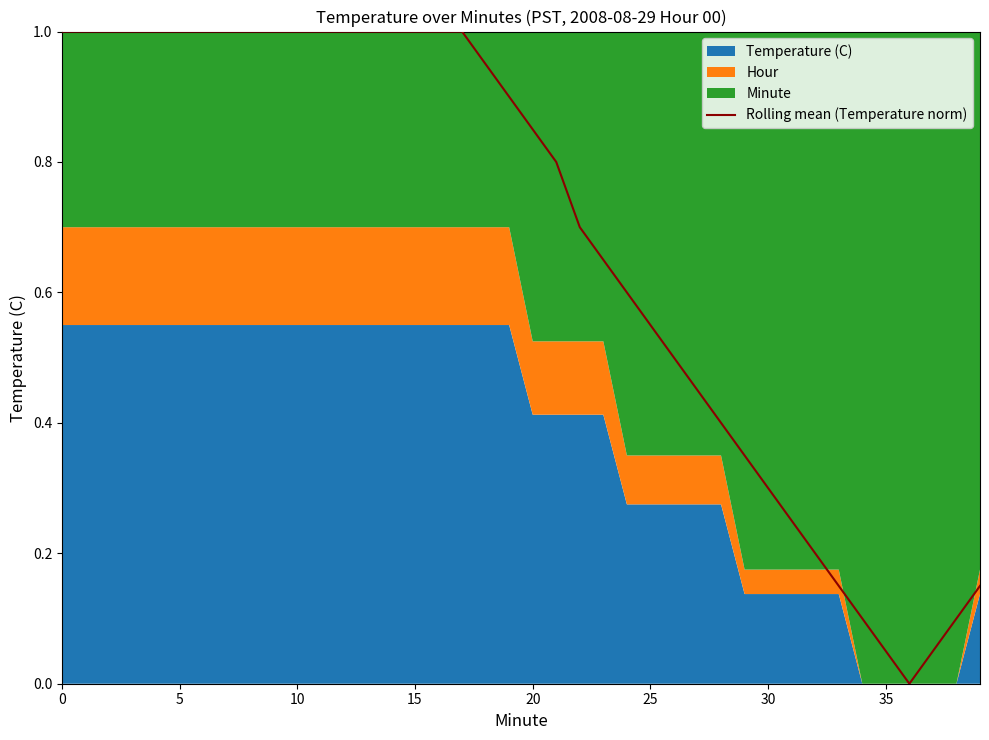

What is the highest value of the Rolling mean (Temperature norm) series?

1.0